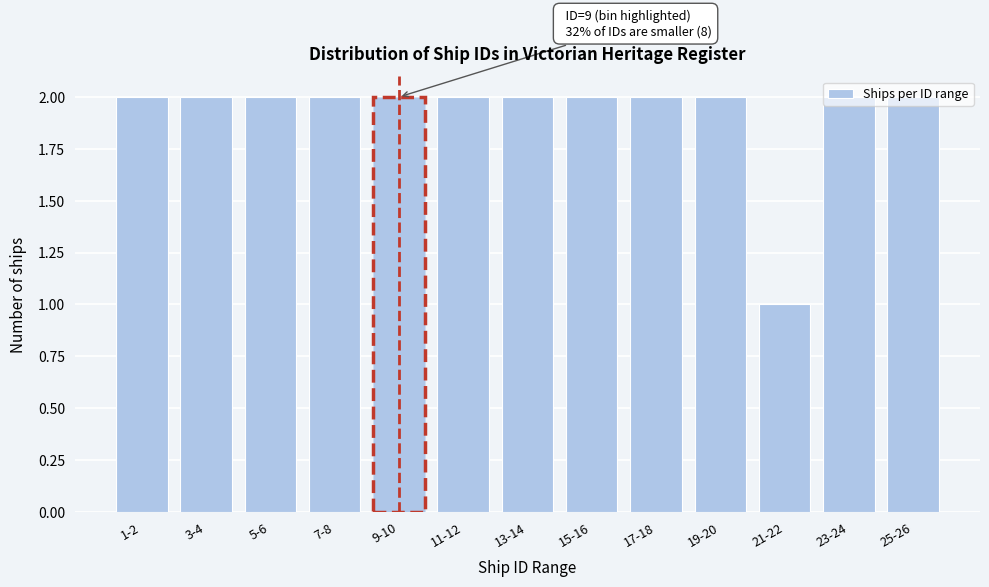

What position from the left is 17-18?

9